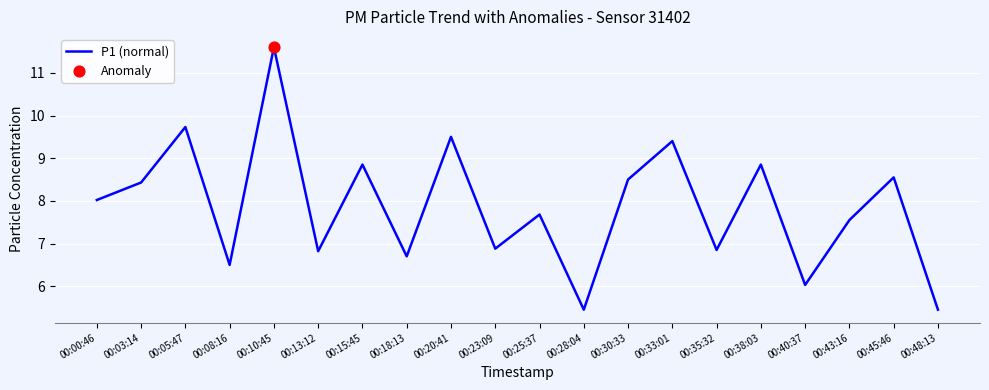

What is the change in value from 00:00:46 to 00:30:33?

+0.5